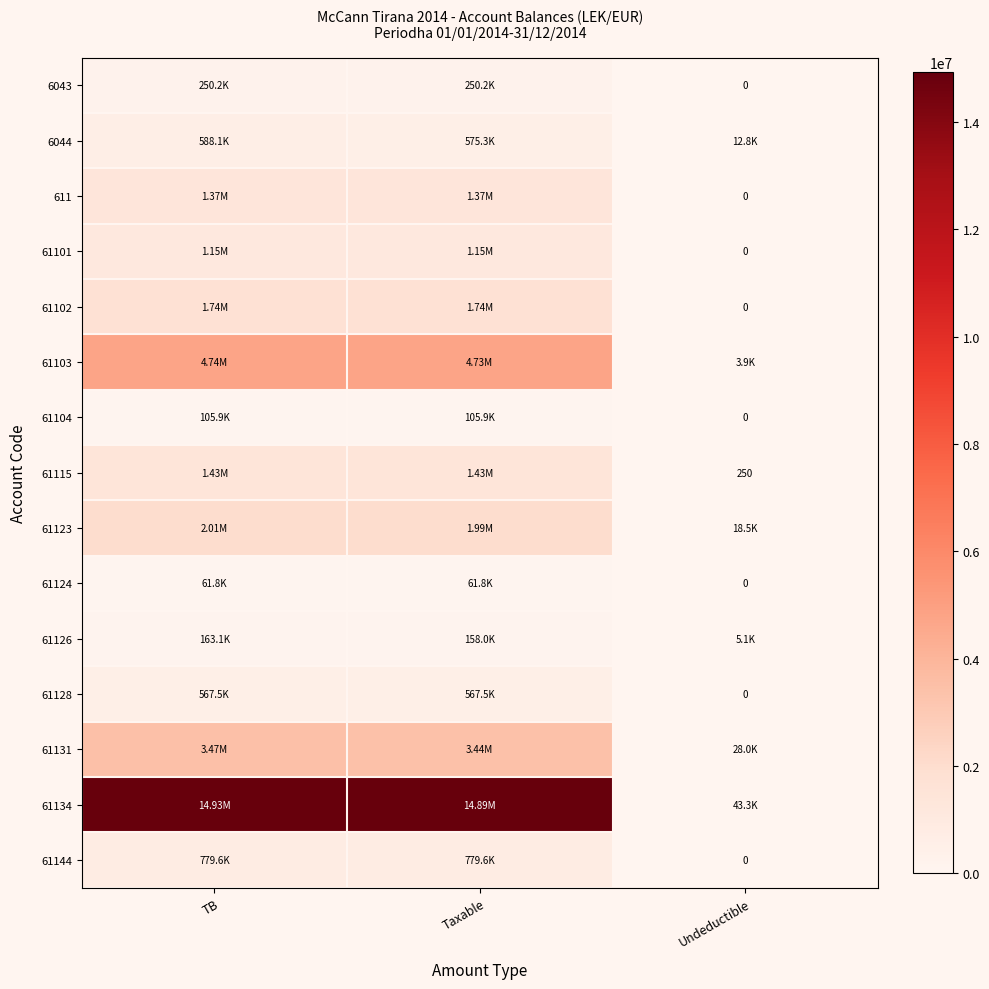

Which has a higher value, TB or Undeductible?

TB